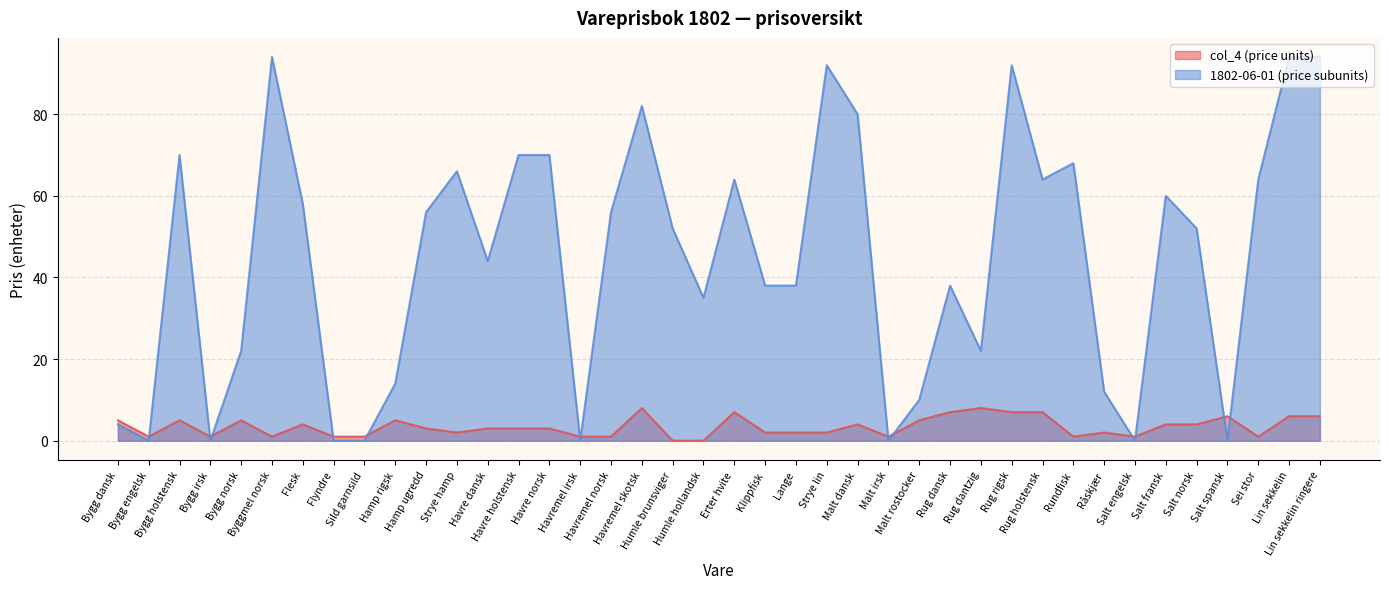

List the labels in order of 1802-06-01 (price subunits) value, largest first.

Byggmel norsk, Lin sekkelin, Lin sekkelin ringere, Strye lin, Rug rigsk, Havremel skotsk, Malt dansk, Bygg holstensk, Havre holstensk, Havre norsk, Rundfisk, Strye hamp, Erter hvite, Rug holstensk, Sei stor, Salt fransk, Flesk, Hamp ugredd, Havremel norsk, Humle brunsviger, Salt norsk, Havre dansk, Klippfisk, Lange, Rug dansk, Humle hollandsk, Bygg norsk, Rug dantzig, Hamp rigsk, Råskjær, Malt rostocker, Bygg dansk, Bygg engelsk, Bygg irsk, Flyndre, Sild garnsild, Havremel irsk, Malt irsk, Salt engelsk, Salt spansk